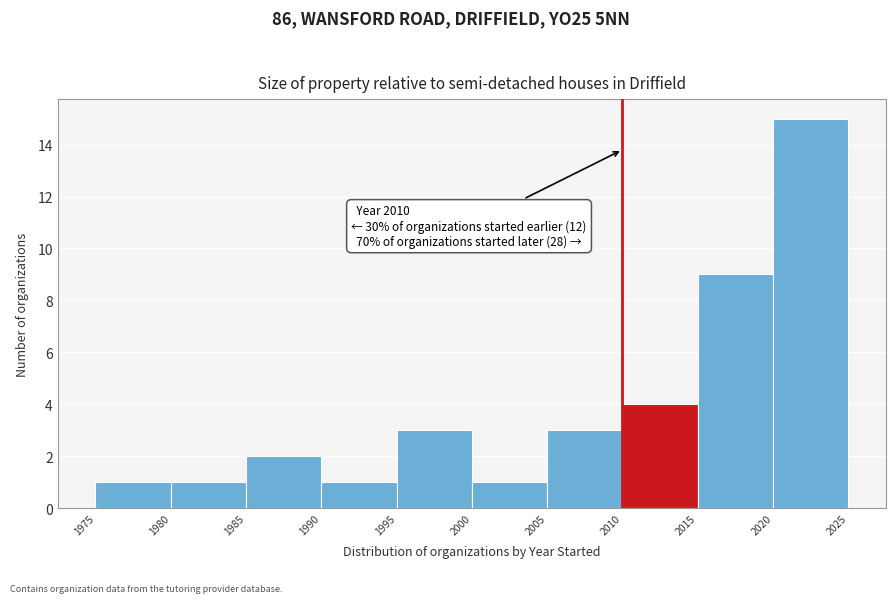

Over which range of the x-axis is the bar tallest?

2020 to 2025